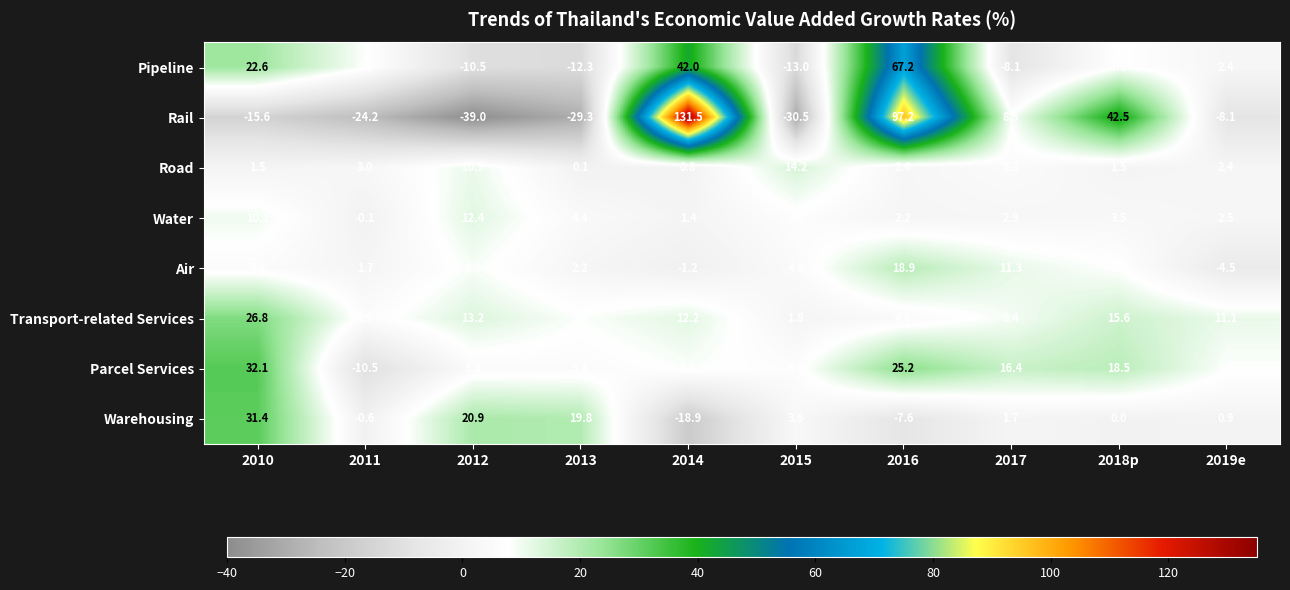

How many distinct data groups are displayed?

8